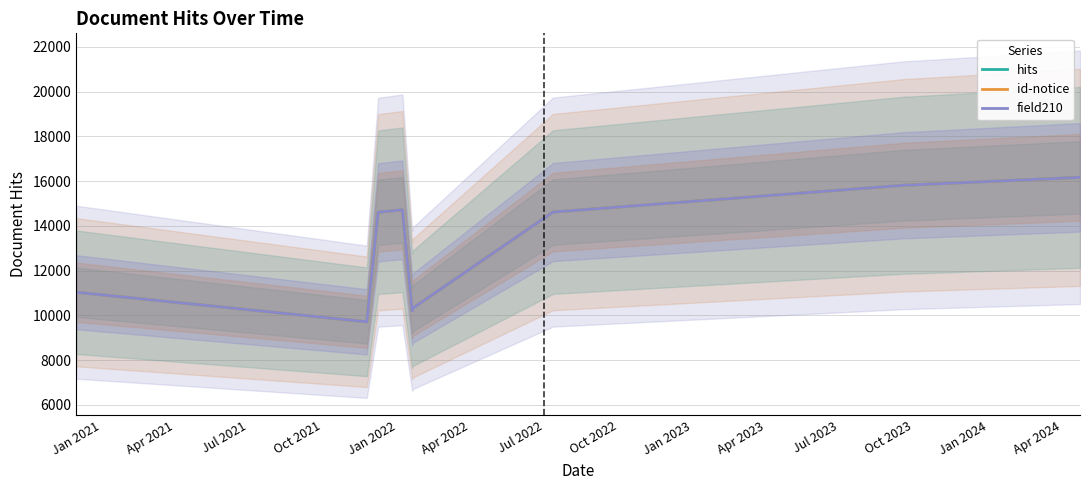

How many values in the hits series are below 14615?

5